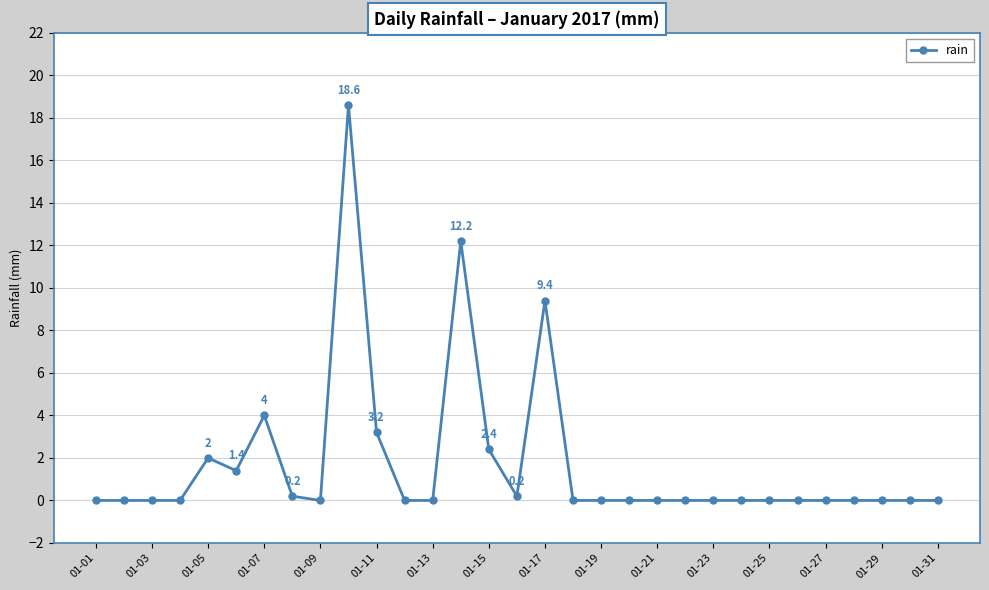

True or false: the data has more than 2 interior local peaks.

True